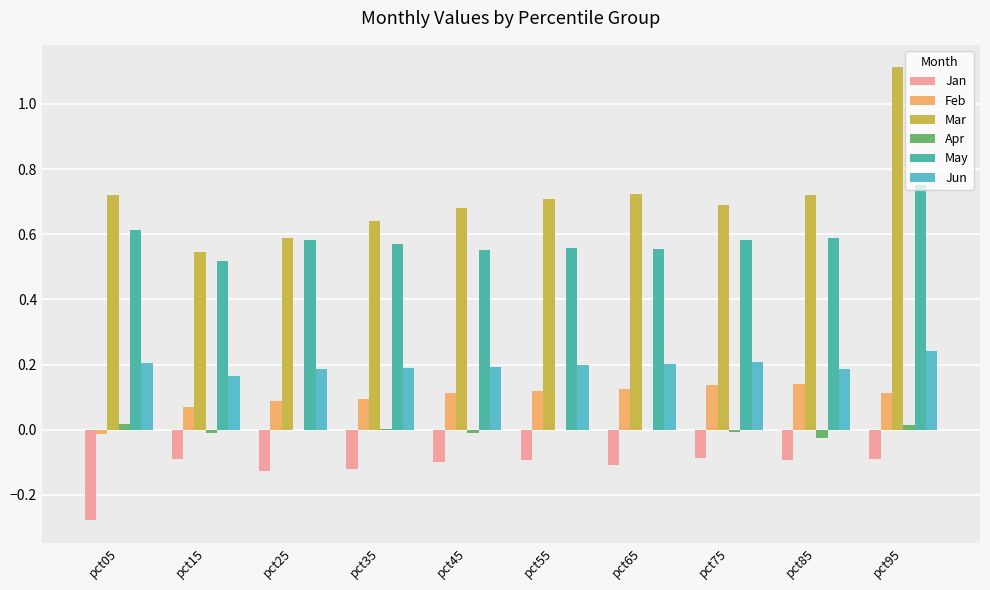

At which label is Jan closest to 0?

pct75